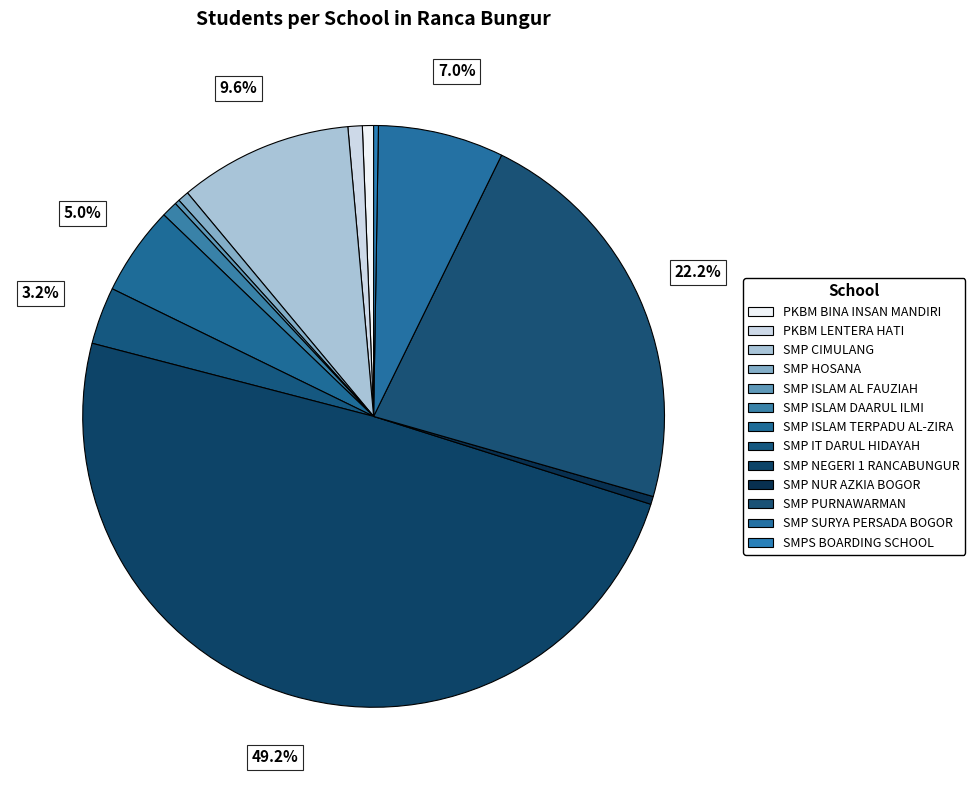

Which slice is the largest?

SMP NEGERI 1 RANCABUNGUR